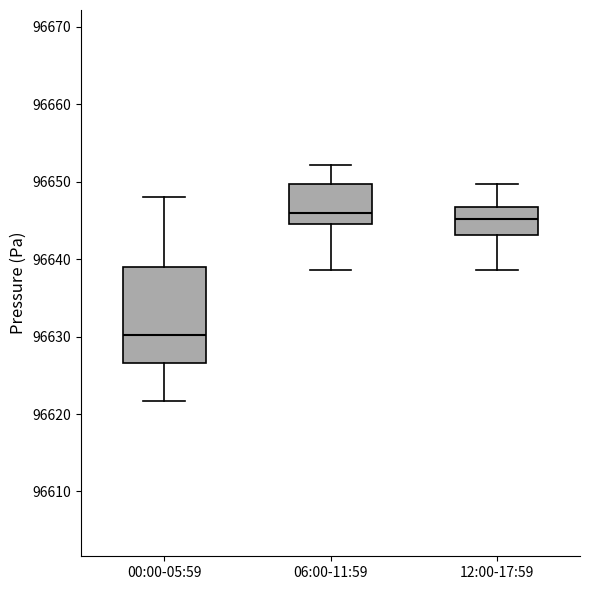

Reading left to right, transcribe this box plot: for each box, give where its median line is, the range the box spans, and where its two whiskers end, as read against the y-axis. The values are not printed on the chart, so give them approximately, as read against the axis.

00:00-05:59: median 96630, box 96627 to 96639, whiskers 96622 to 96648
06:00-11:59: median 96646, box 96645 to 96650, whiskers 96639 to 96652
12:00-17:59: median 96645, box 96643 to 96647, whiskers 96639 to 96650